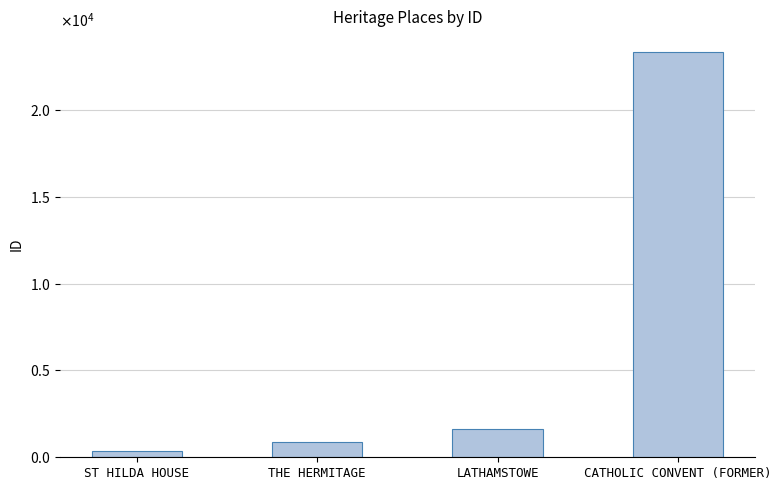

Which category has the highest value across all series?

CATHOLIC CONVENT (FORMER)